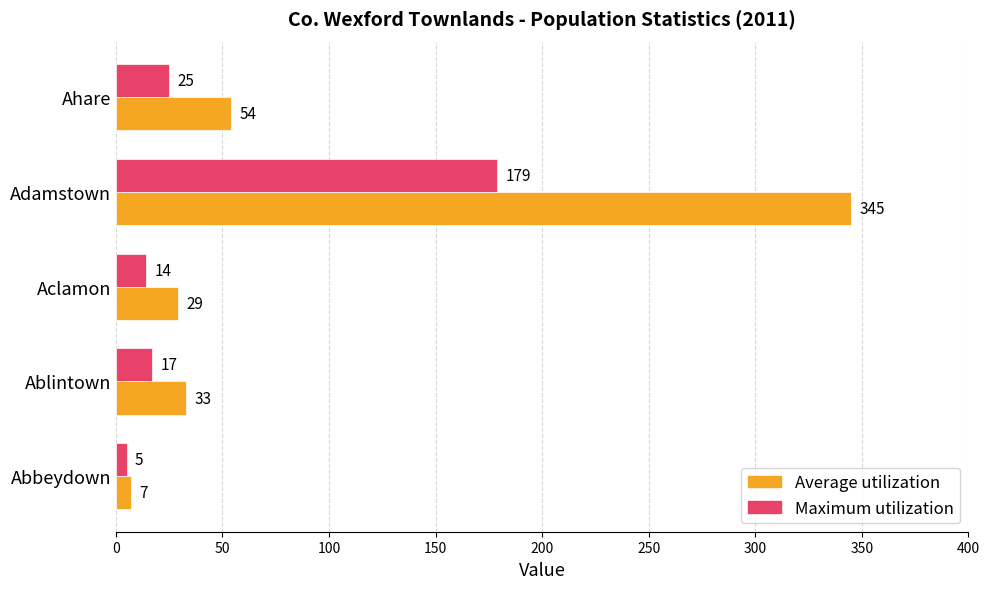

Is it true that Maximum utilization equals 179 at Adamstown?

True